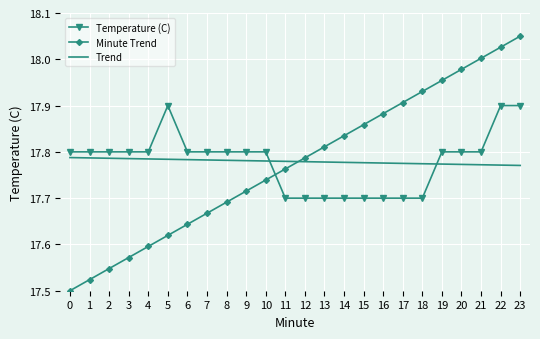

Is the value of Trend at 17 greater than the value of Temperature (C) at 2?

No